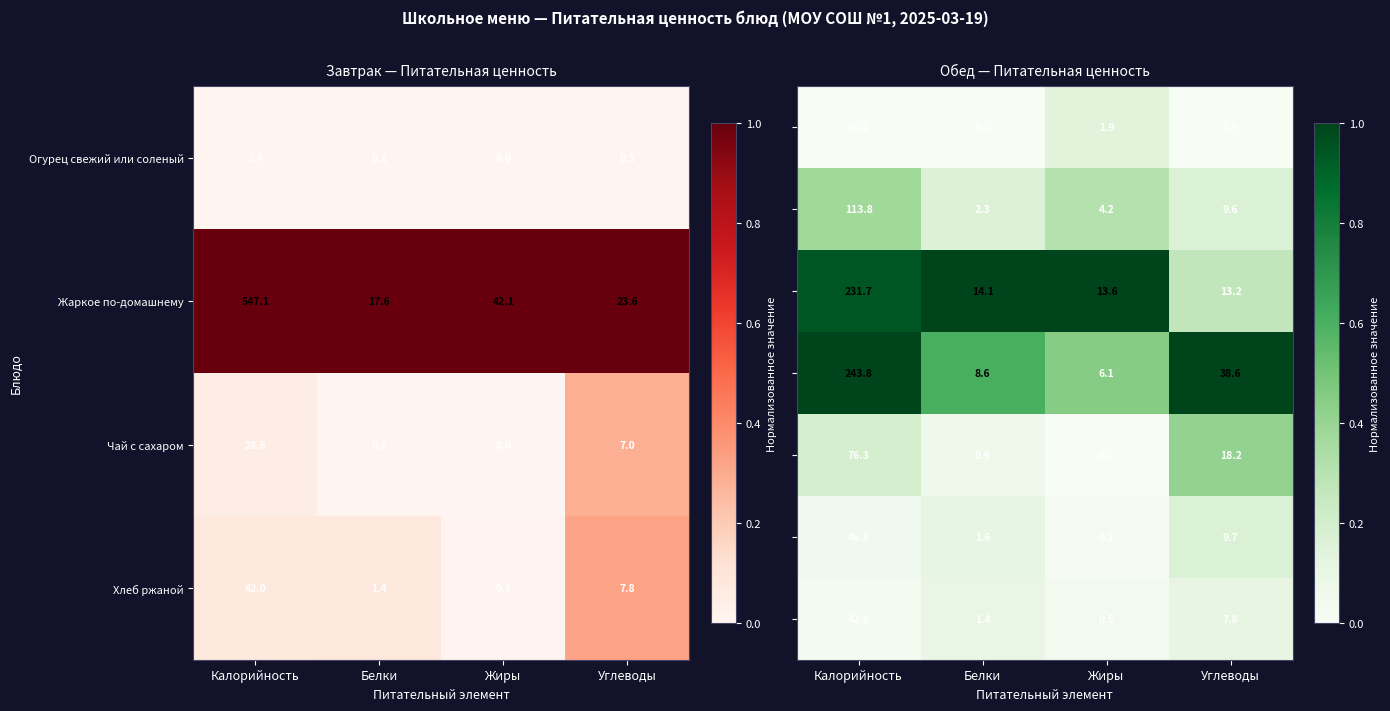

What is the lowest value of the Хлеб ржаной series?

0.5